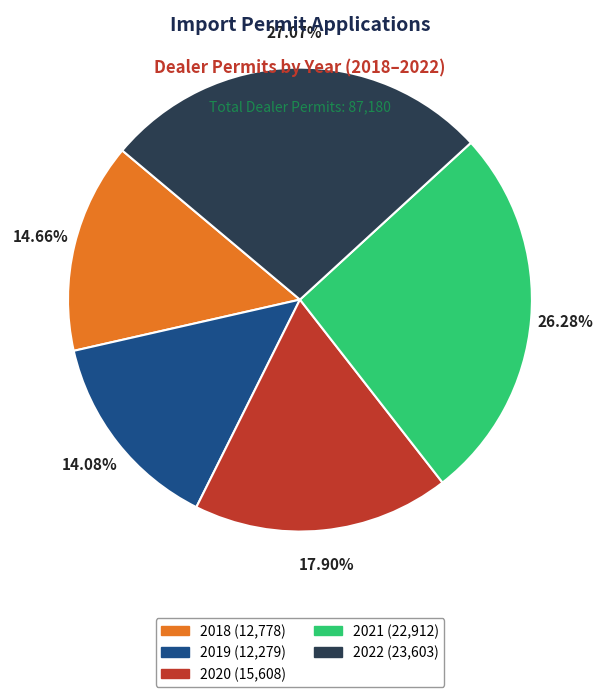

Which slice is the smallest?

2019